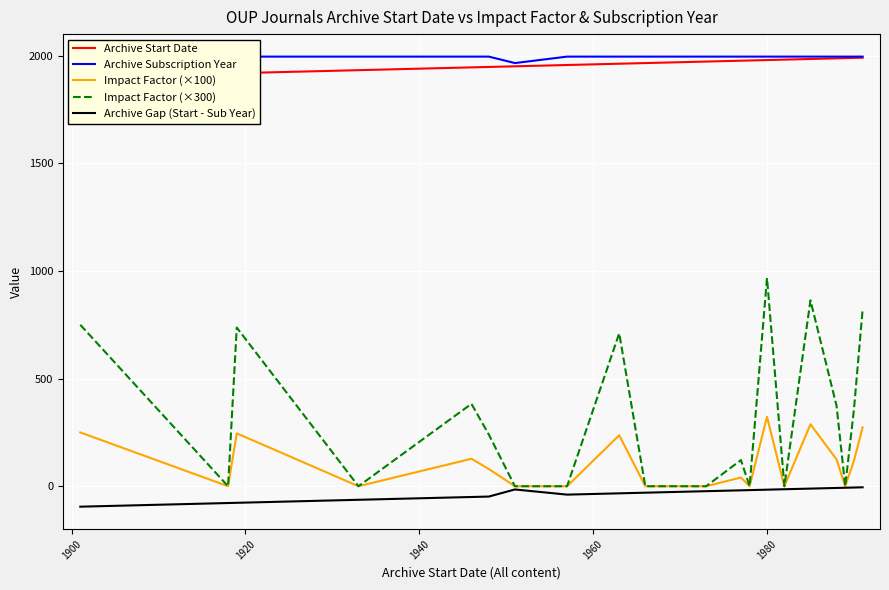

Is this an area chart (filled region under the line)?

No